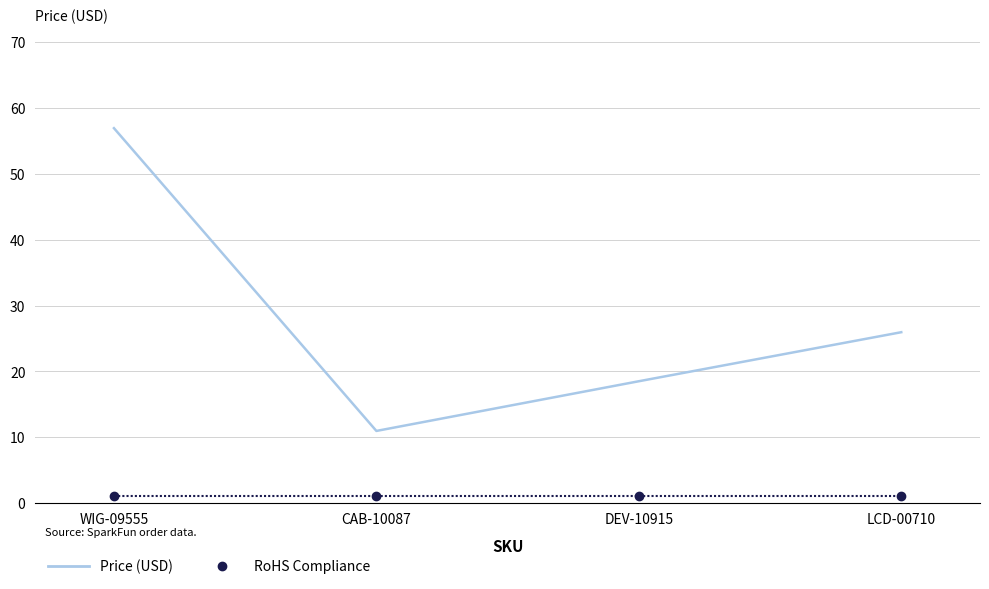

At which category is the sum across all series the highest?

WIG-09555